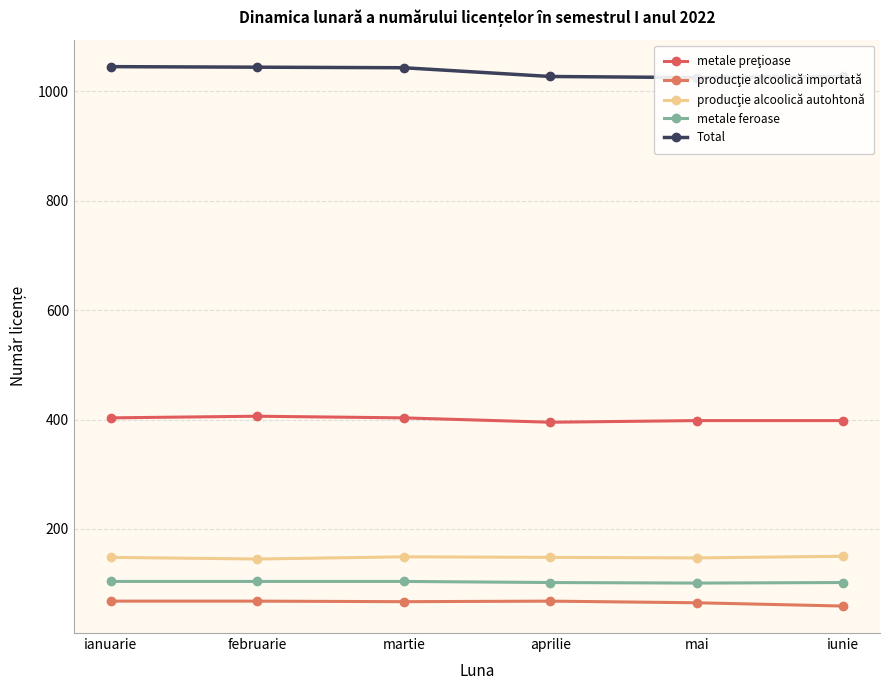

Reading right to left, what are all the values shown in this chart?

metale preţioase: 398	398	395	403	406	403
producţie alcoolică importată: 59	65	68	67	68	68
producţie alcoolică autohtonă: 150	147	148	149	145	148
metale feroase: 102	101	102	104	104	104
Total: 1027	1025	1027	1043	1044	1045